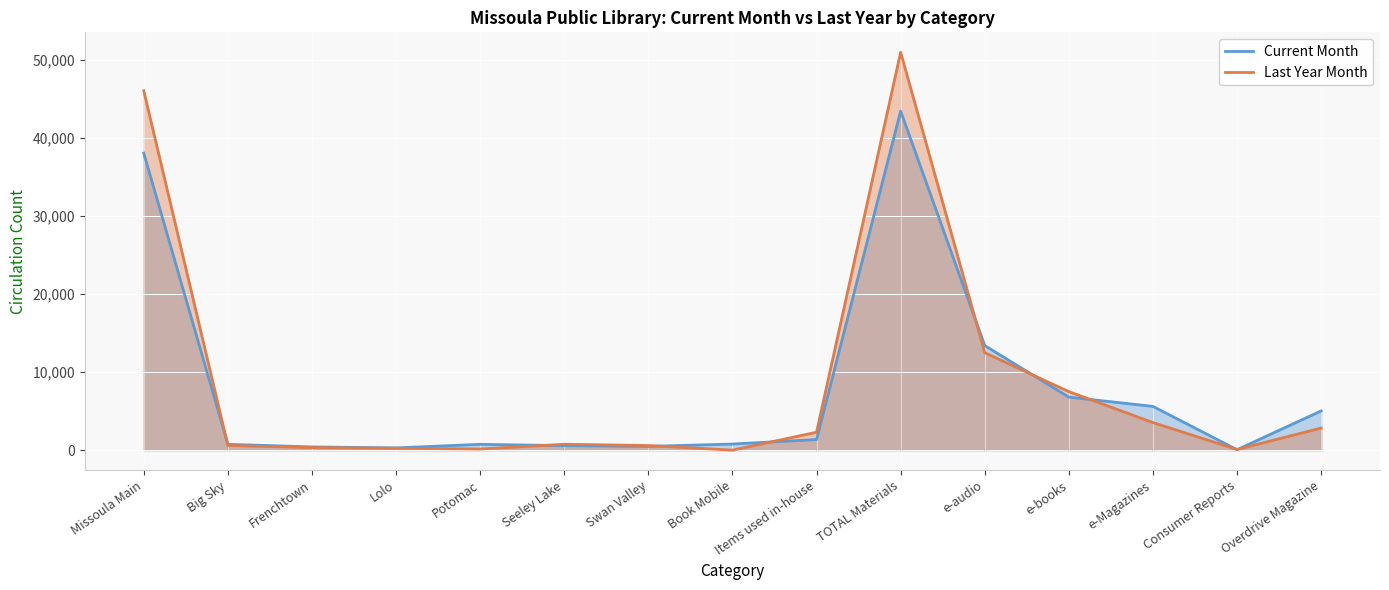

At which category does the chart reach its minimum across all series?

Book Mobile